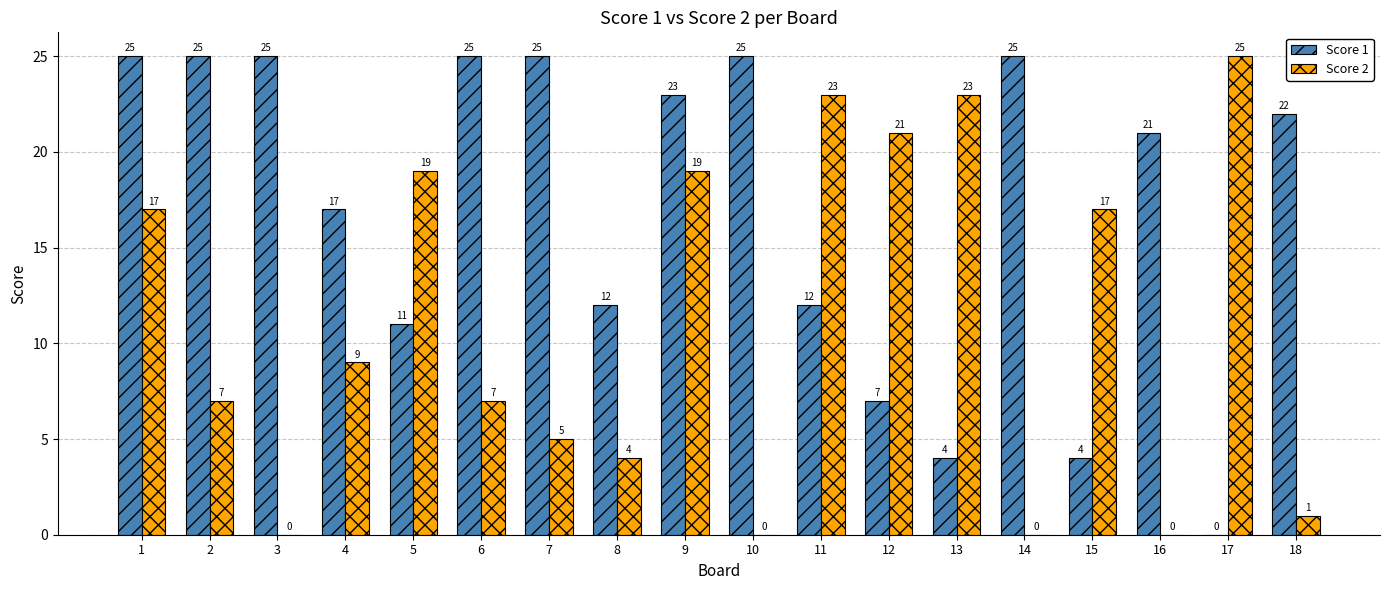

What is the greatest value displayed?

25